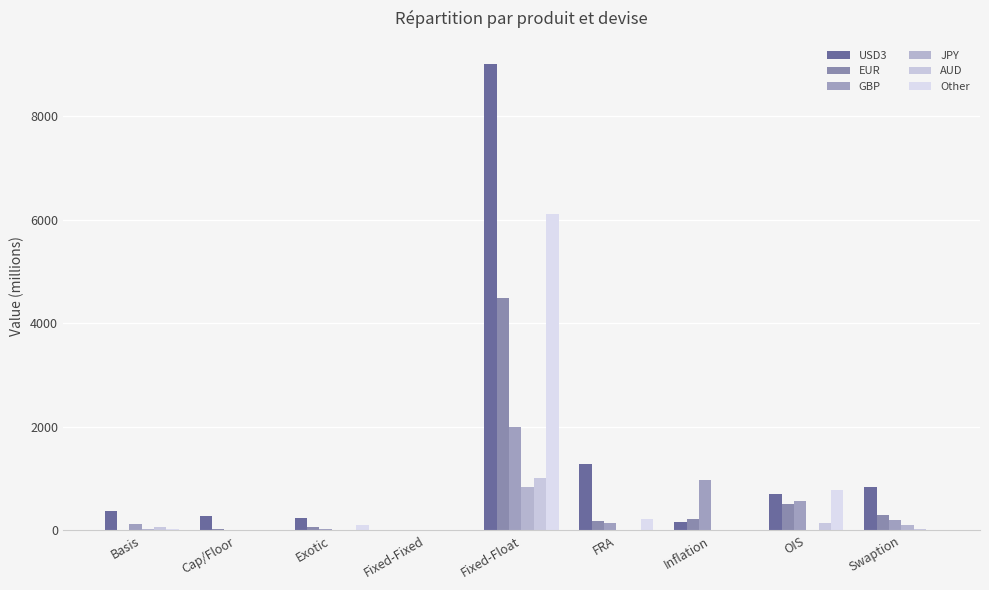

How many groups of bars are there?

9